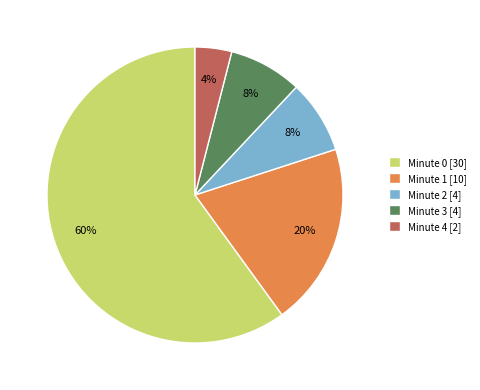

The Minute 0 [30] slice represents 60% of the pie. True or false?

True